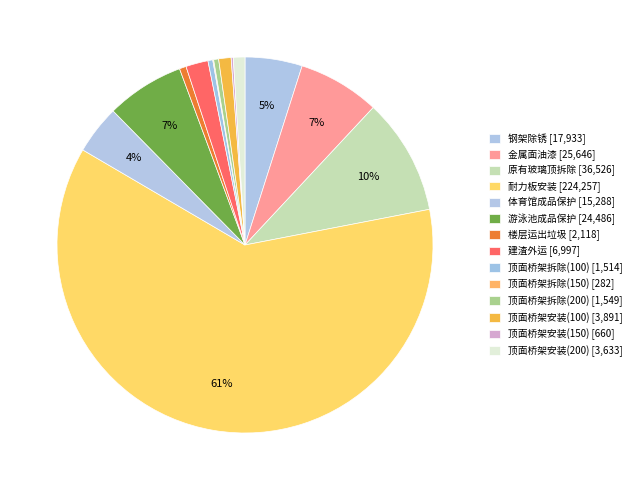

Count the number of slices in the pie.

14